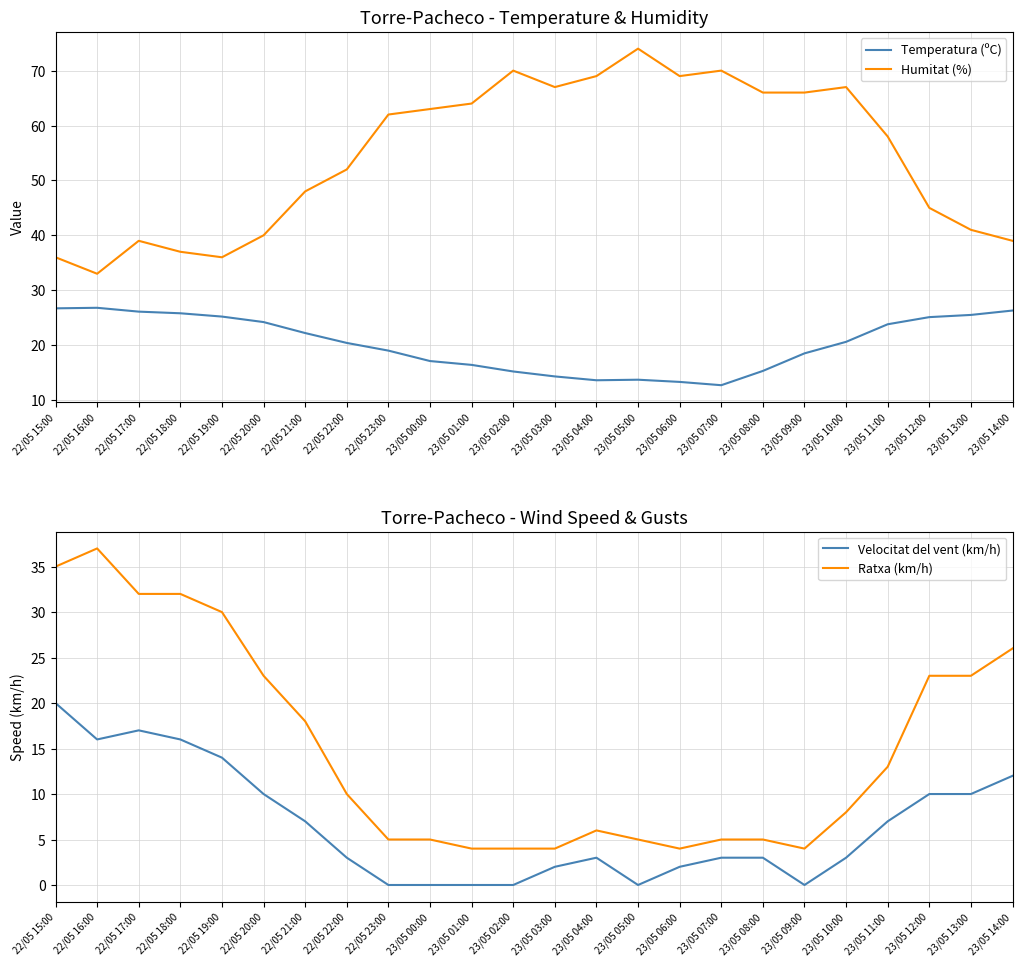

Read the Temperatura (ºC) value at 22/05 17:00.

26.1